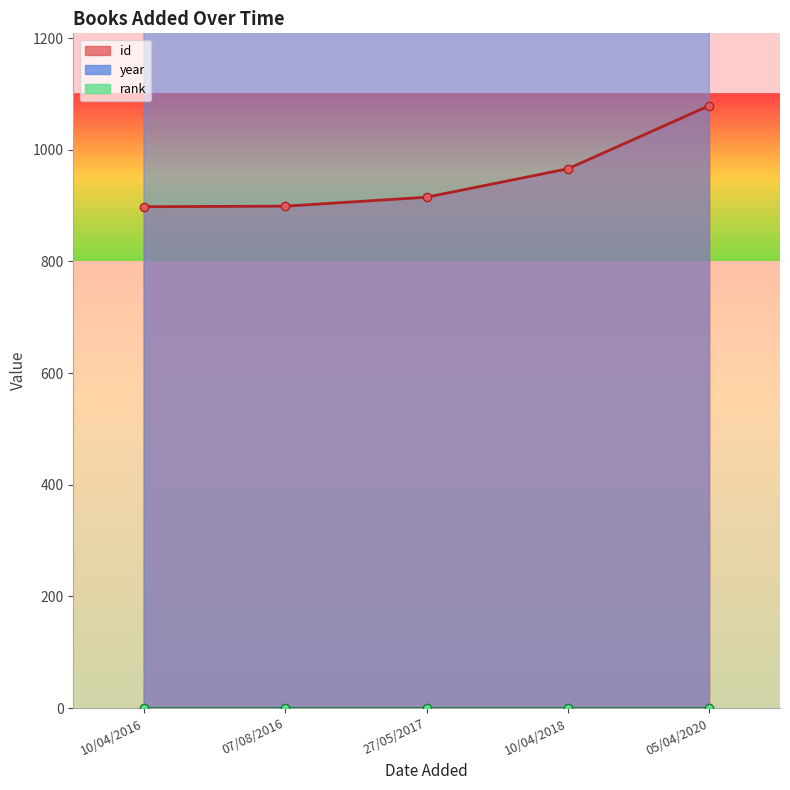

The value of id at 10/04/2018 is 1400. True or false?

False